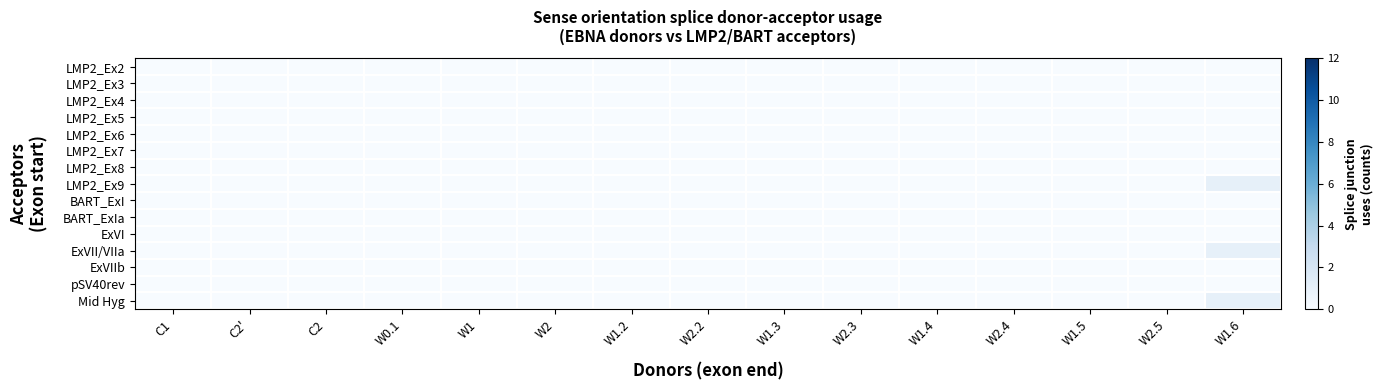

At how many categories does at least one series exceed 0?

1